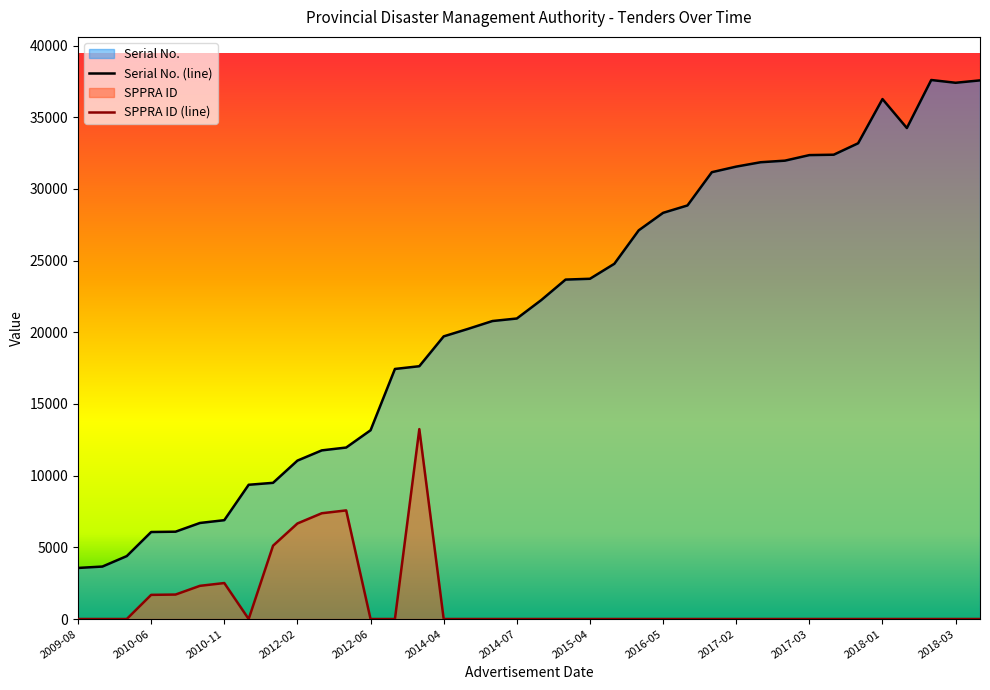

At which category is the sum across all series the highest?

2018-04